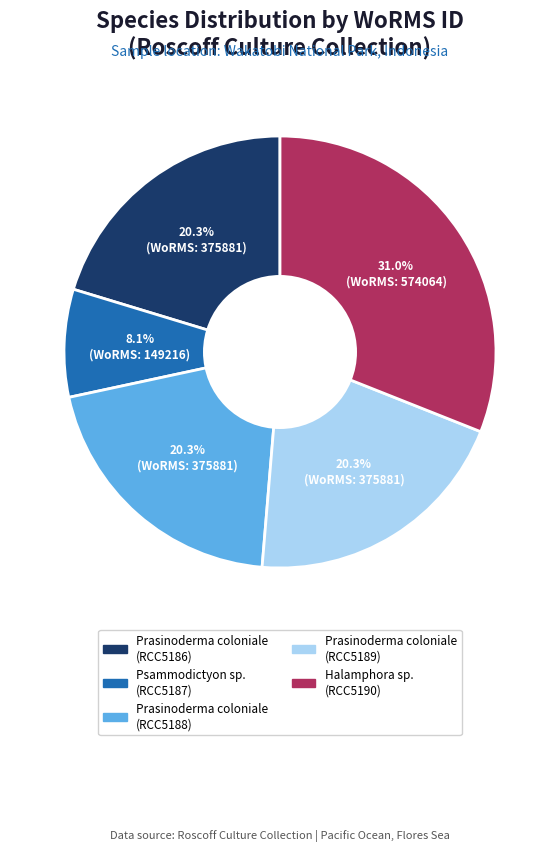

Which category has the biggest portion of the pie?

Halamphora sp. (RCC5190)